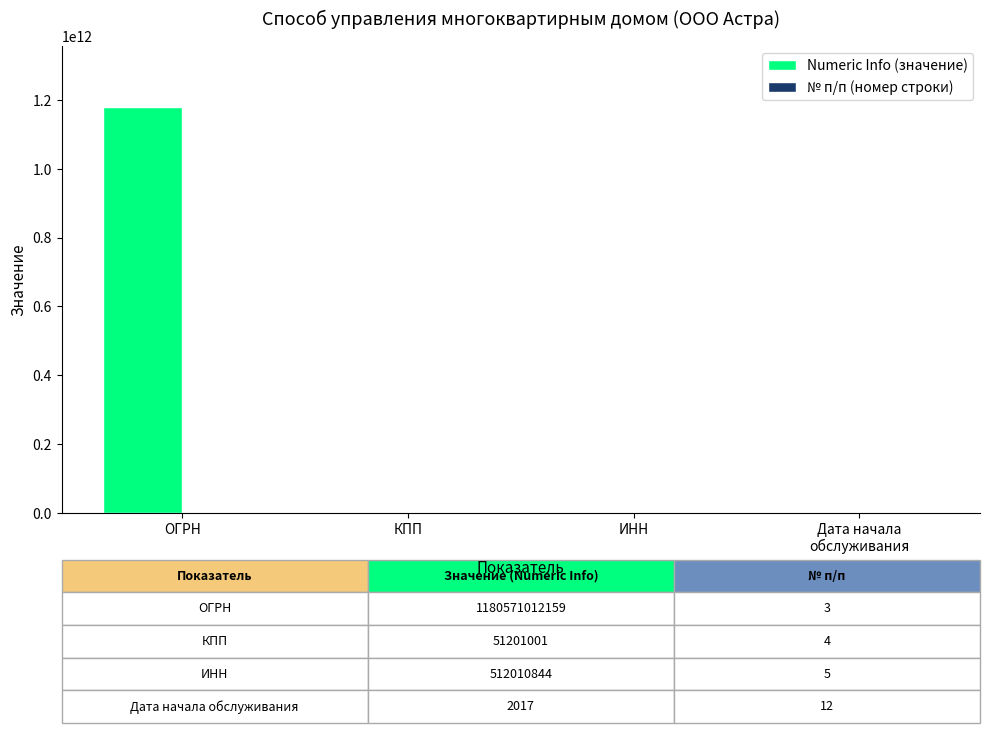

Does the chart contain stacked bars?

No